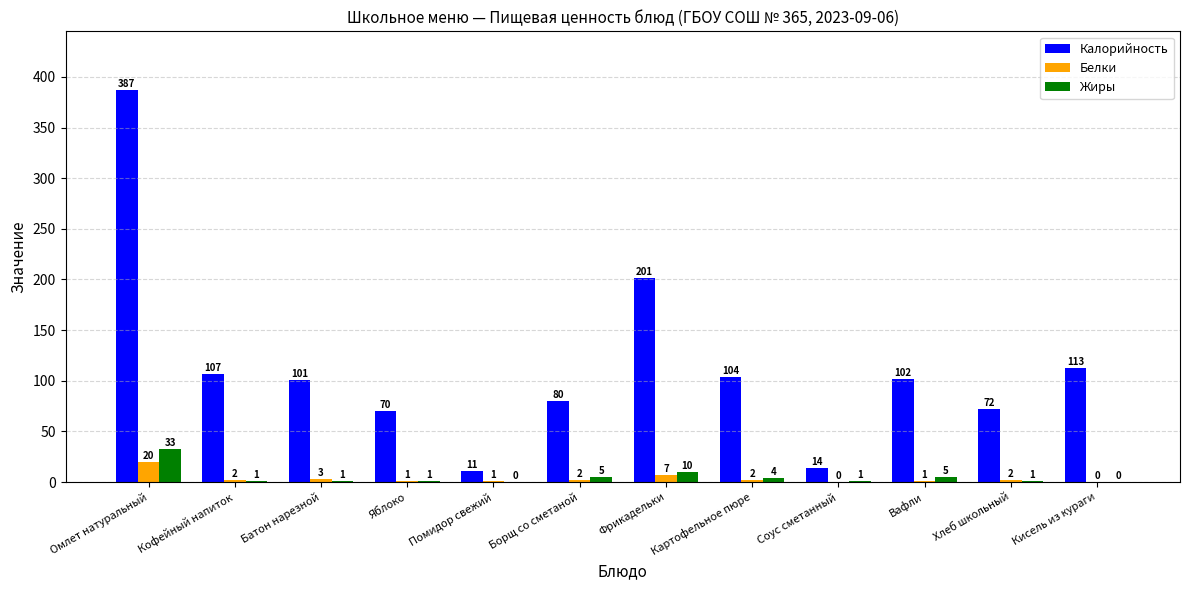

Which series has the largest range (max minus min)?

Калорийность